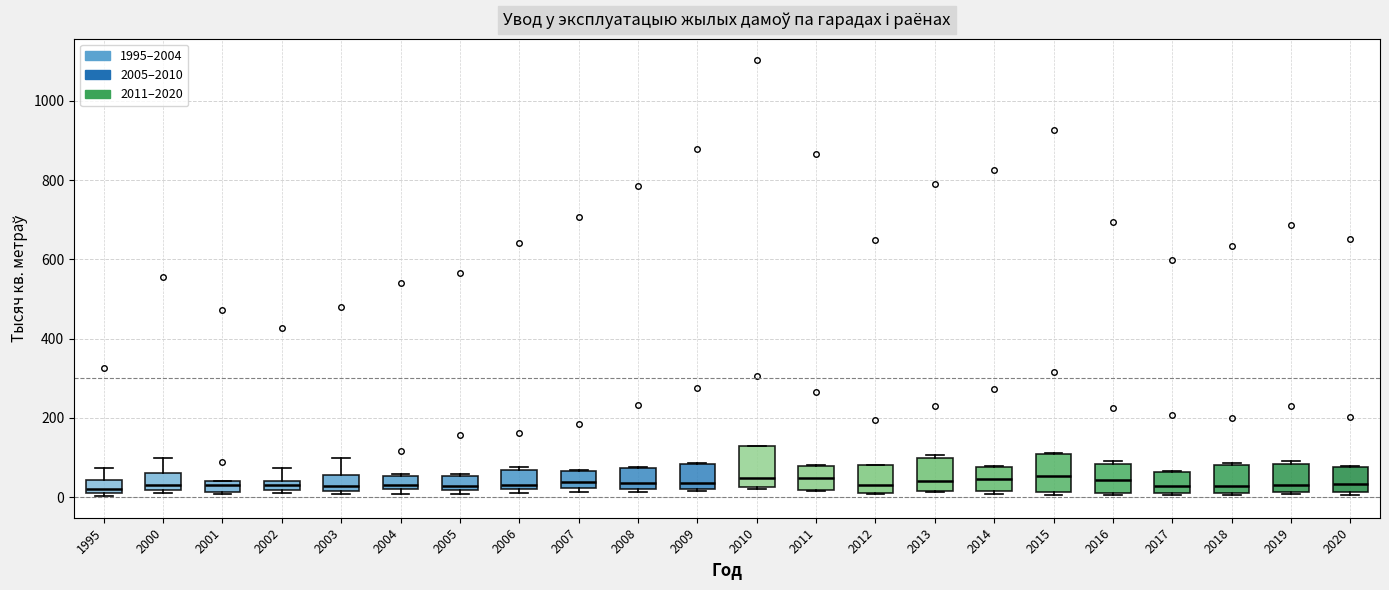

Where is the upper edge of the box at x = 2004 on the y-axis? The values are not printed on the chart, so give them approximately, as read against the axis.

60